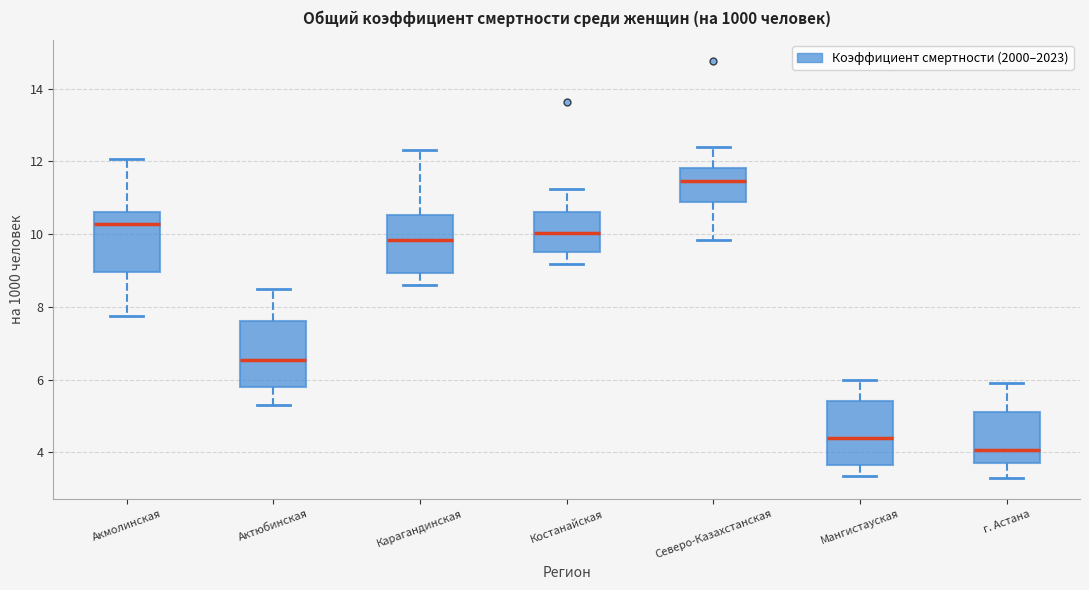

Reading left to right, read every box against the y-axis: the position of its median line, the range the box covers, and the ends of its whiskers. The values are not printed on the chart, so give them approximately, as read against the axis.

Акмолинская: median 10.2, box 9.0 to 10.6, whiskers 7.8 to 12.0
Актюбинская: median 6.6, box 5.8 to 7.6, whiskers 5.4 to 8.6
Карагандинская: median 9.8, box 9.0 to 10.6, whiskers 8.6 to 12.4
Костанайская: median 10.0, box 9.6 to 10.6, whiskers 9.2 to 11.2
Северо-Казахстанская: median 11.4, box 10.8 to 11.8, whiskers 9.8 to 12.4
Мангистауская: median 4.4, box 3.6 to 5.4, whiskers 3.4 to 6.0
г. Астана: median 4.0, box 3.8 to 5.2, whiskers 3.2 to 6.0